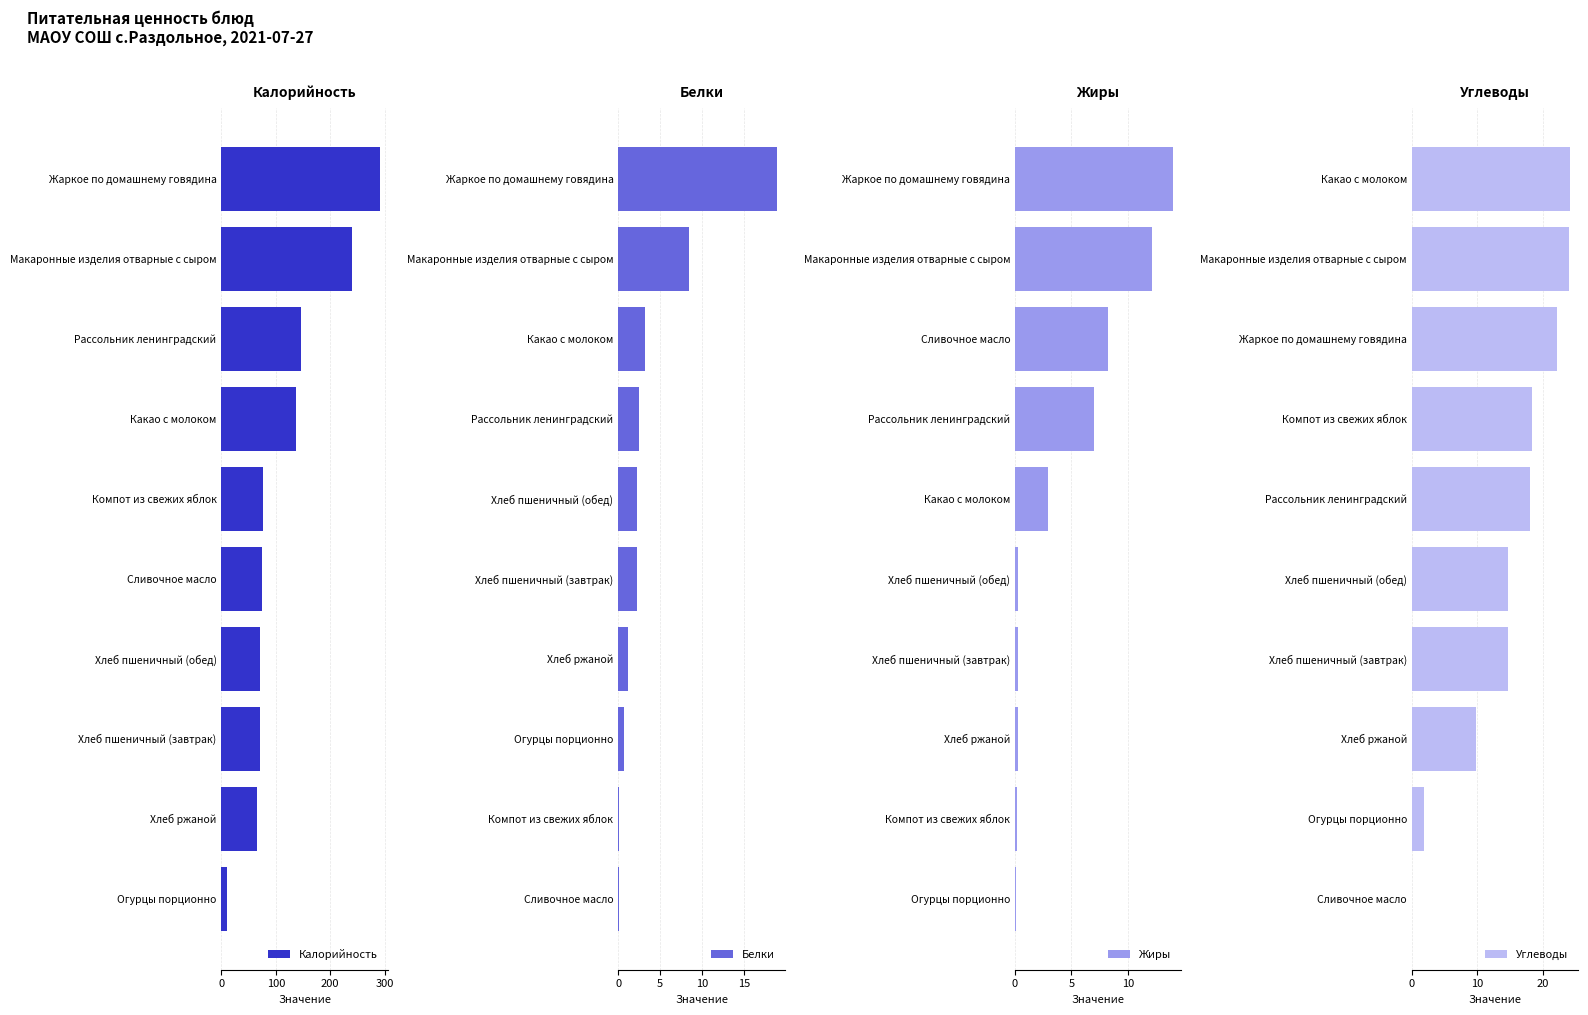

Reading left to right, transcribe all the data shown in this chart.

Калорийность: 11.0	64.4	70.5	70.5	74.8	76.3	136.8	146.3	240.1	291.4
Белки: 0.1	0.1	0.7	1.1	2.3	2.3	2.5	3.1	8.4	18.9
Жиры: 0.1	0.1	0.2	0.2	0.2	3.0	7.0	8.2	12.1	14.0
Углеводы: 0.1	1.9	9.9	14.8	14.8	18.1	18.4	22.2	24.0	24.2